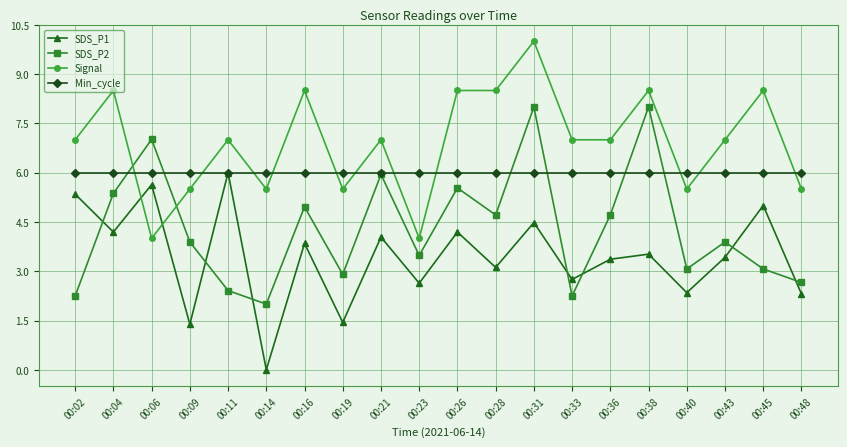

At how many categories does at least one series exceed 1?

20